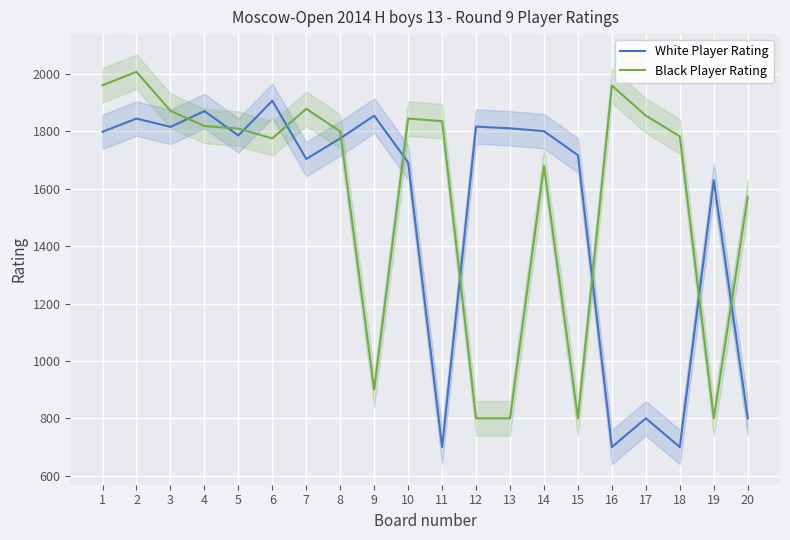

Is the value of Black Player Rating at 1 greater than the value of White Player Rating at 17?

Yes